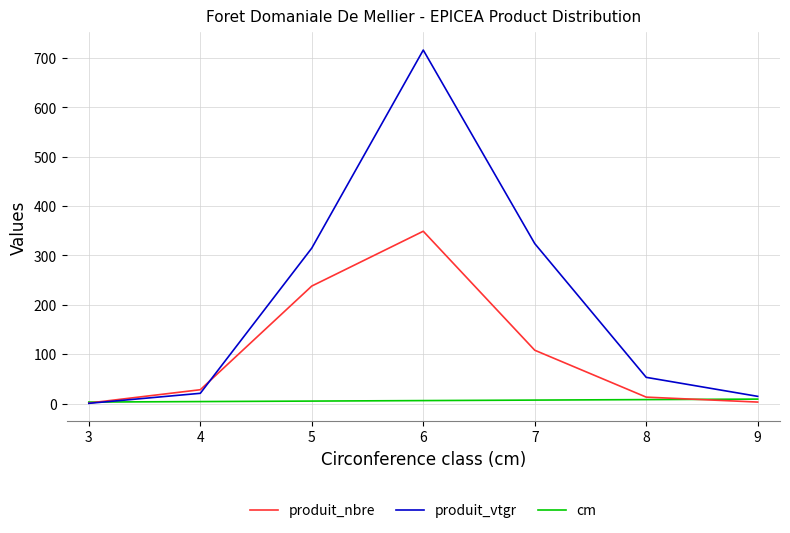

Rank the series by their average value, from highest to lowest.

produit_vtgr, produit_nbre, cm